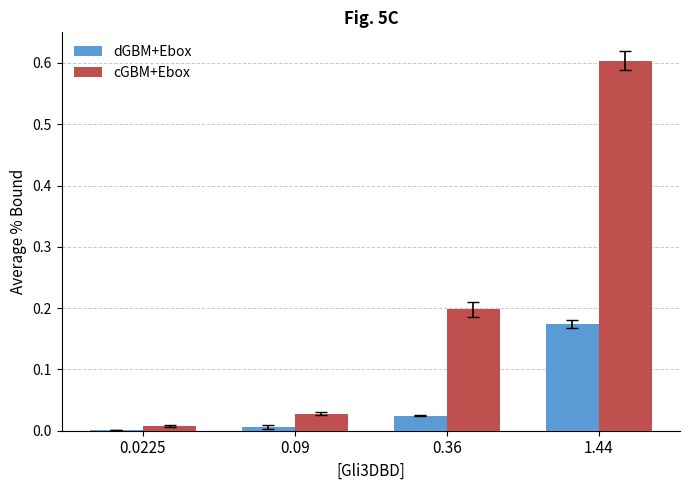

At which category is the sum across all series the highest?

1.44